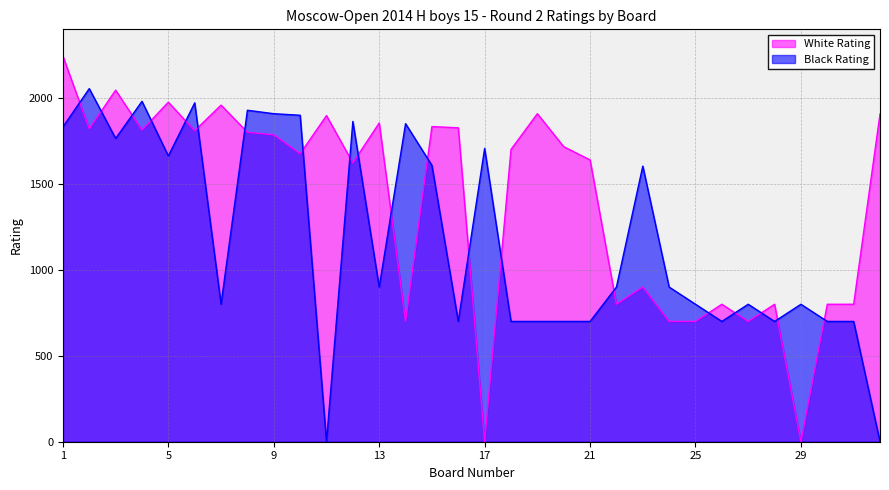

True or false: White Rating has a value of 0 at 29.

True